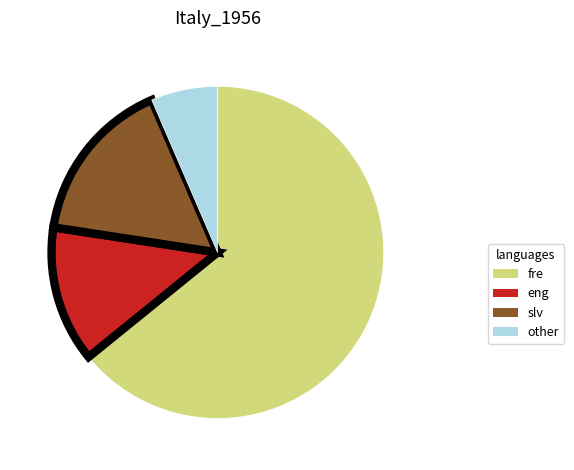

Rank the categories by value from highest to lowest.

fre, slv, eng, other